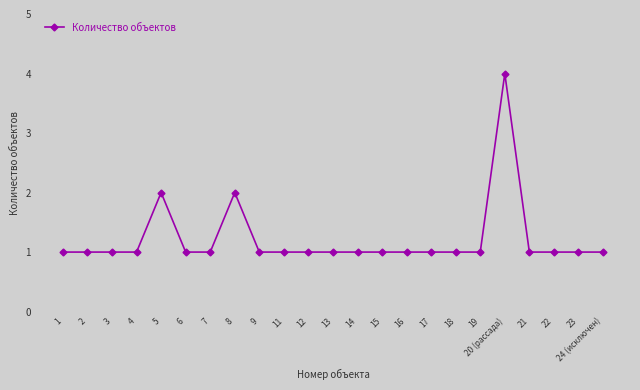

Reading left to right, list all the values displayed in this chart.

1=1	2=1	3=1	4=1	5=2	6=1	7=1	8=2	9=1	11=1	12=1	13=1	14=1	15=1	16=1	17=1	18=1	19=1	20 (рассада)=4	21=1	22=1	23=1	24 (исключен)=1